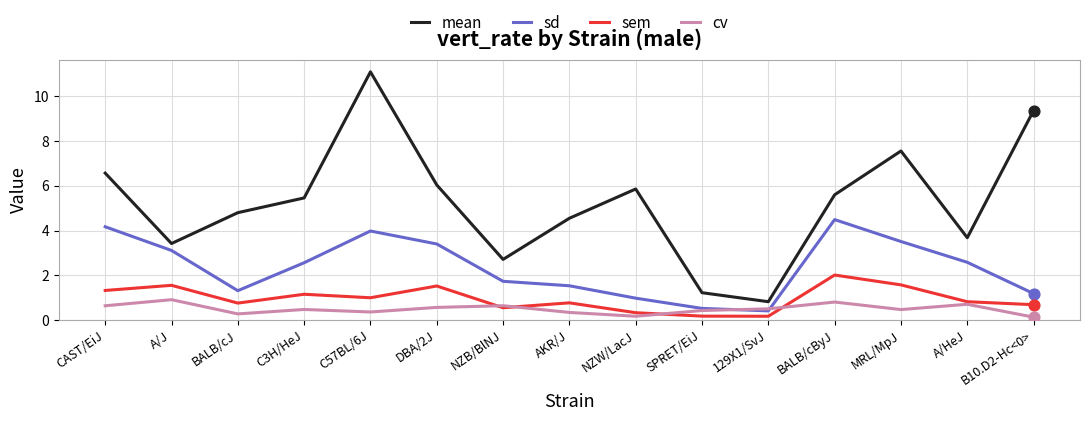

What is the spread (max minus min) of values at AKR/J?

4.2